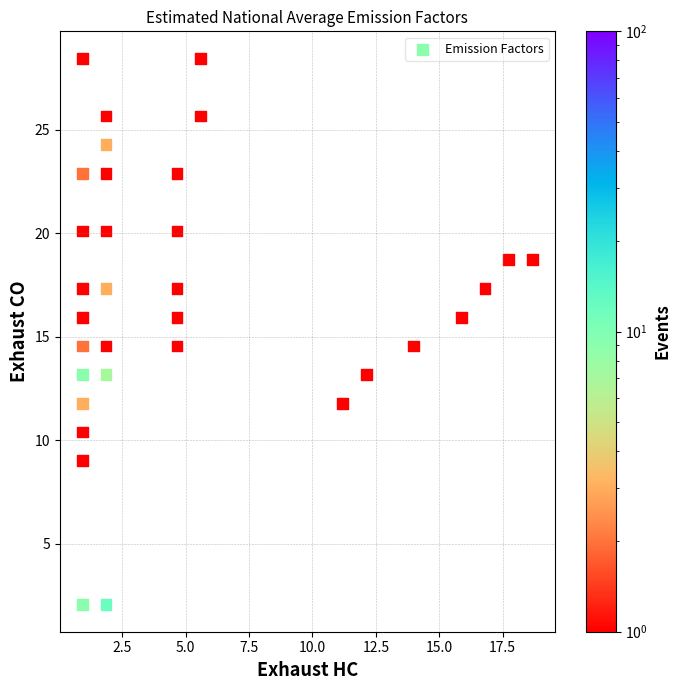

What is the range of Y values (max minus min)?

26.4